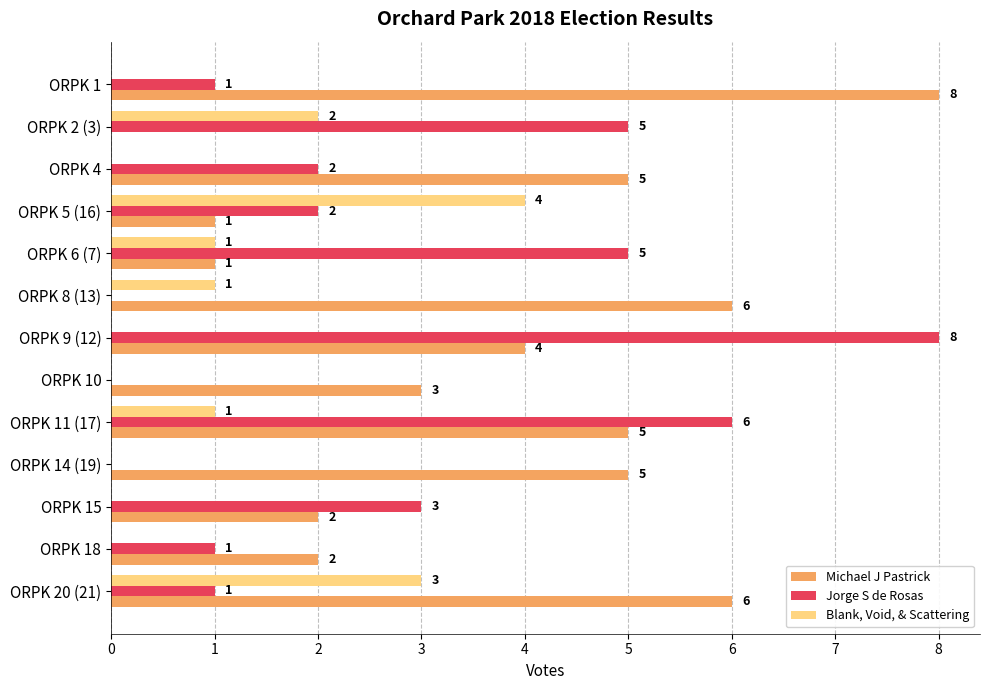

What is the maximum value shown in the chart?

8